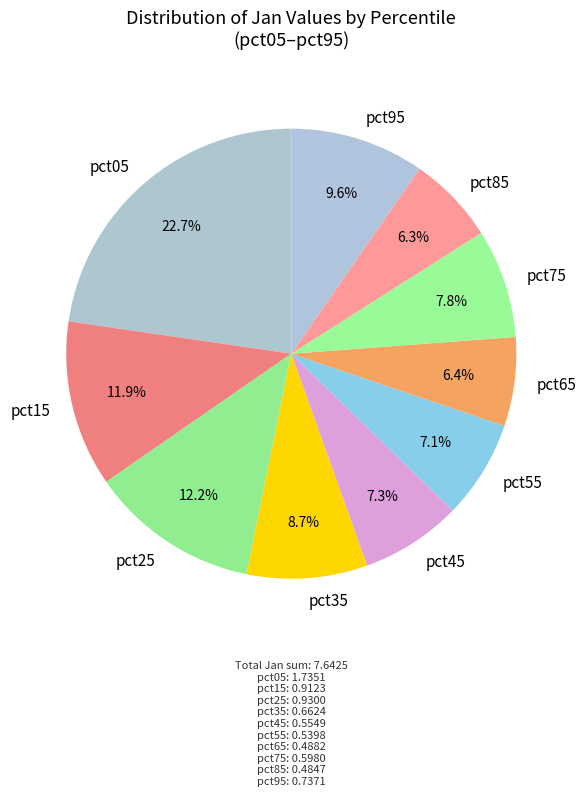

Does any single category account for the majority?

No